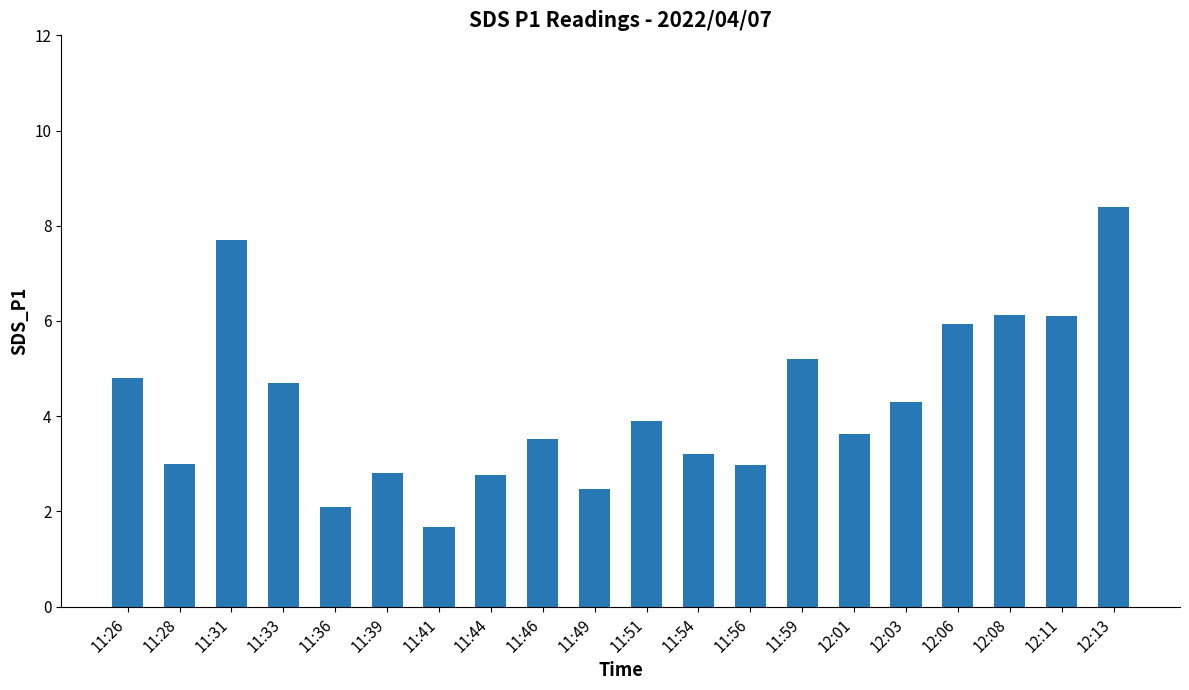

What is the change in value from 11:41 to 11:46?

+1.9